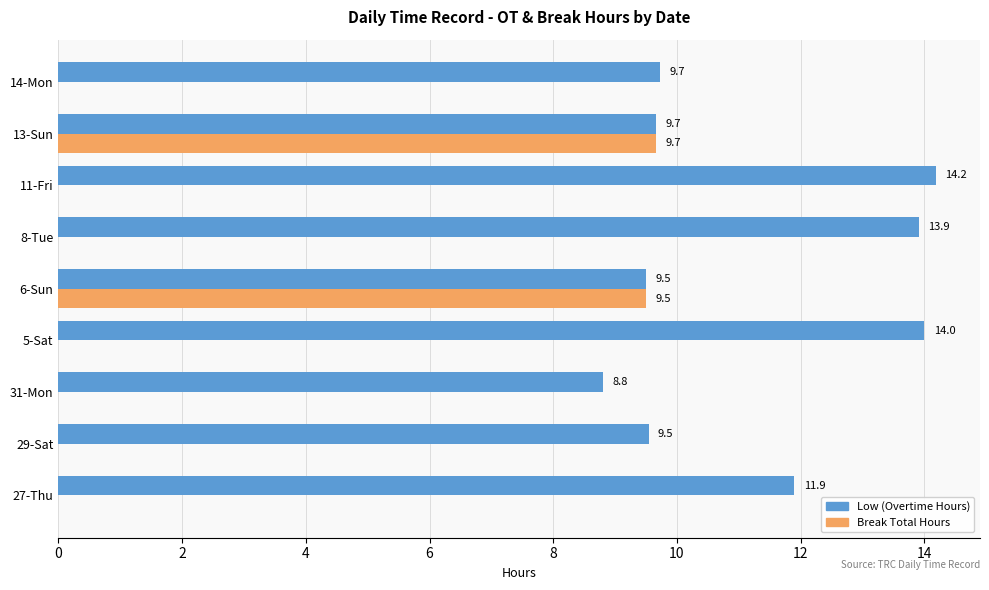

What is the sum of all Break Total Hours values?

19.2